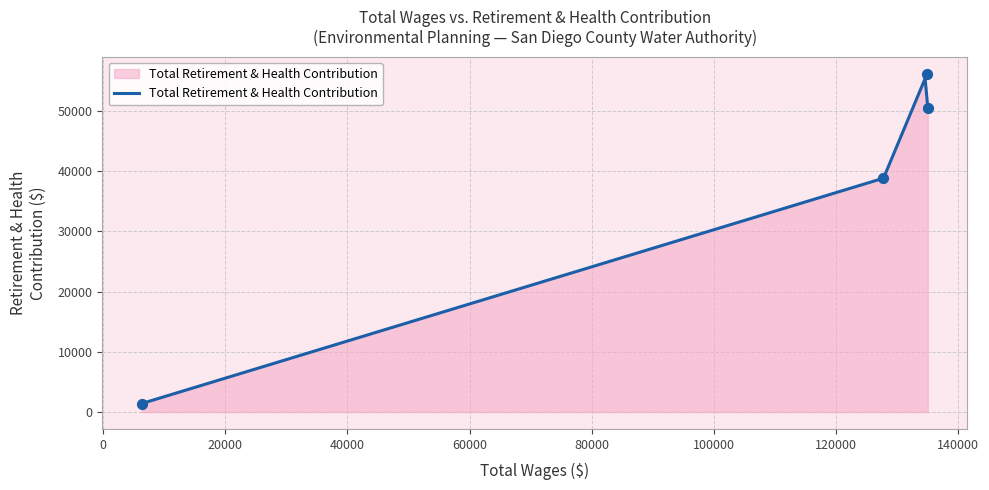

What is the change in value from 134937.0 to 127789.0?

-17357